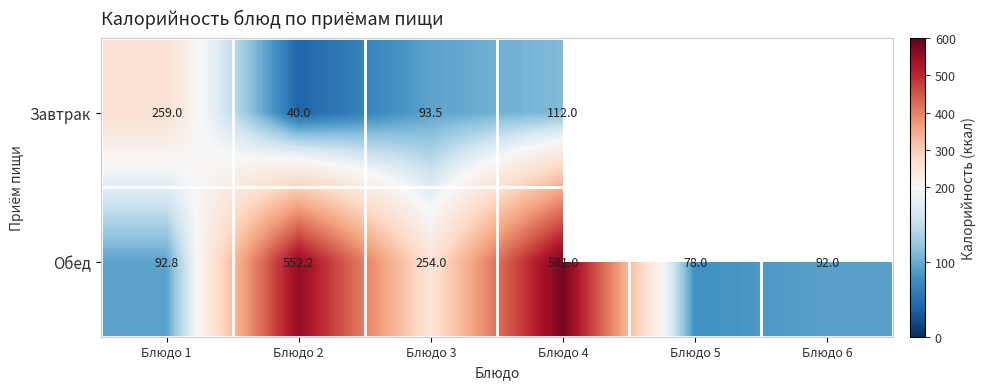

List the labels in order of Обед value, largest first.

Блюдо 4, Блюдо 2, Блюдо 3, Блюдо 1, Блюдо 6, Блюдо 5